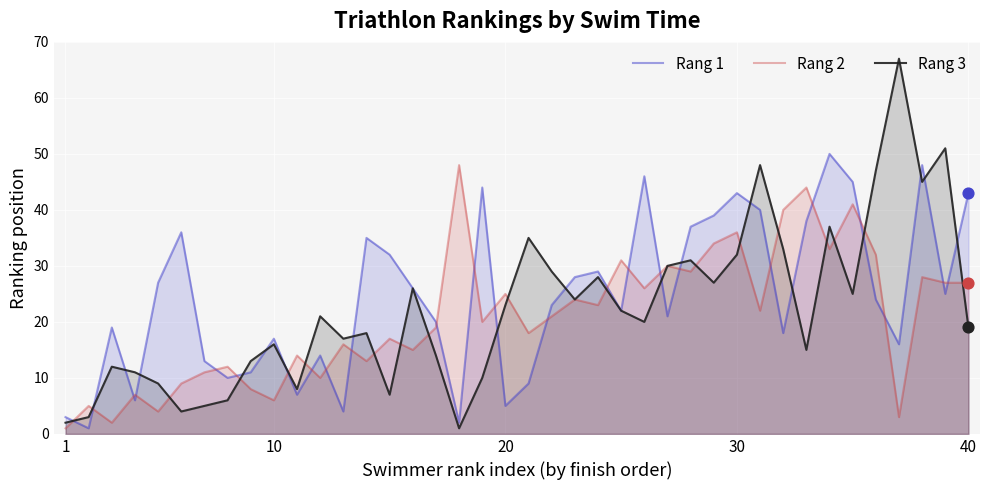

True or false: Rang 1 and Rang 2 intersect in this chart.

True